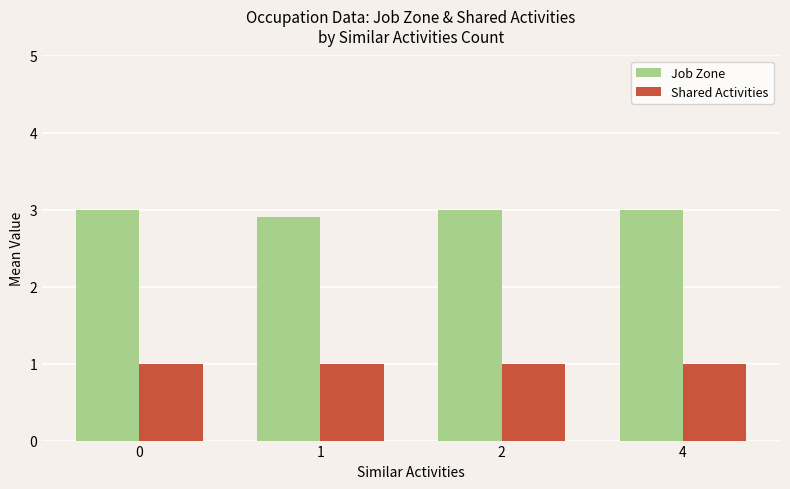

What is the smallest value displayed?

1.0